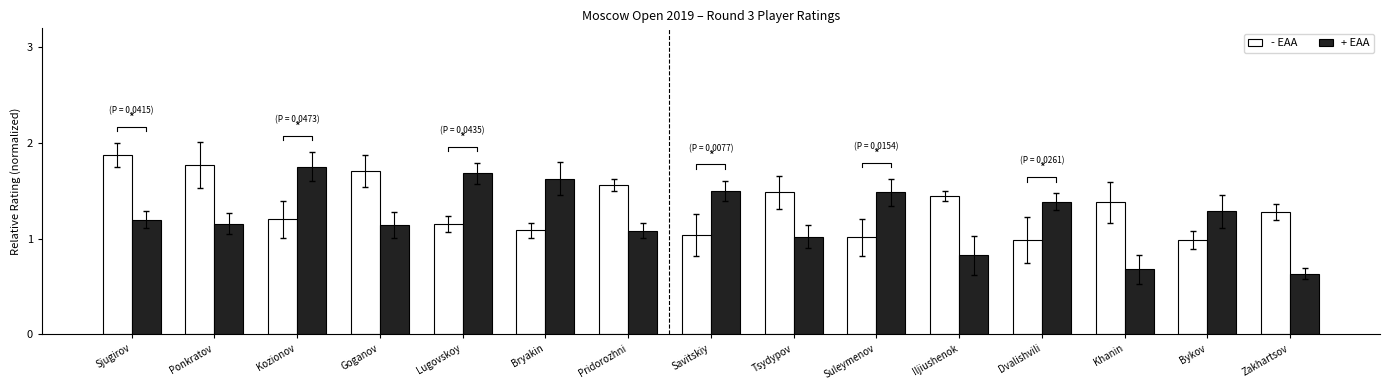

What is the label of the 13th bar from the left?

Khanin